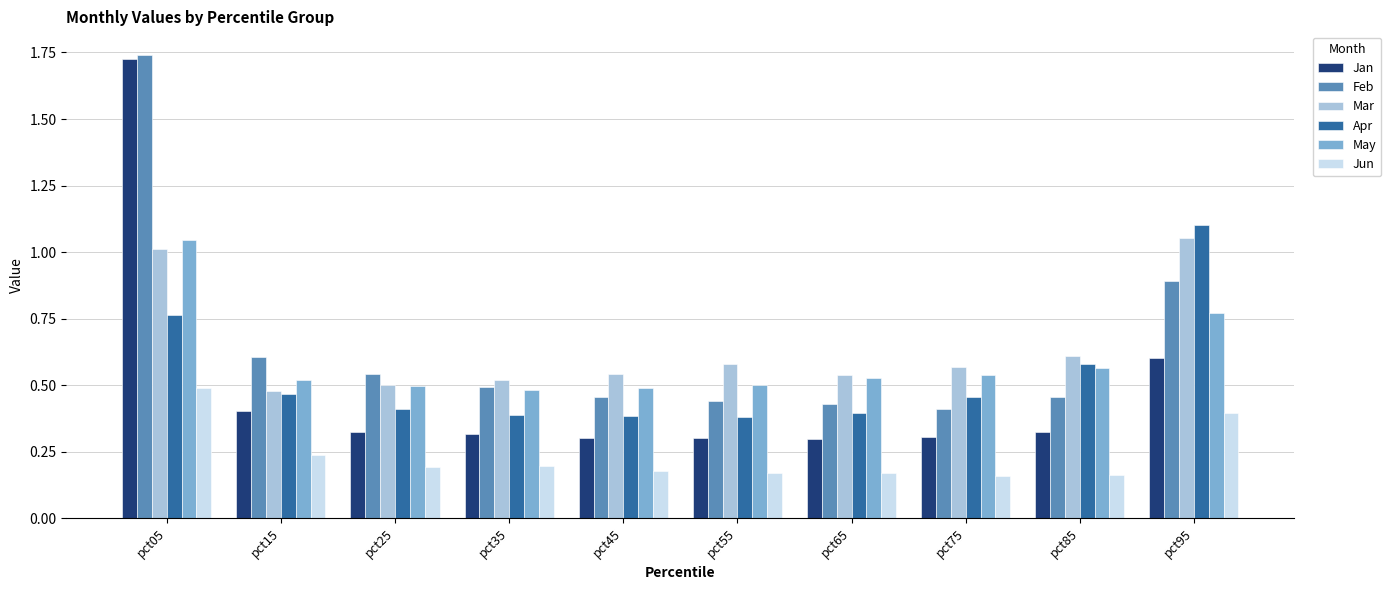

What is the sum of all Jun values?

2.4